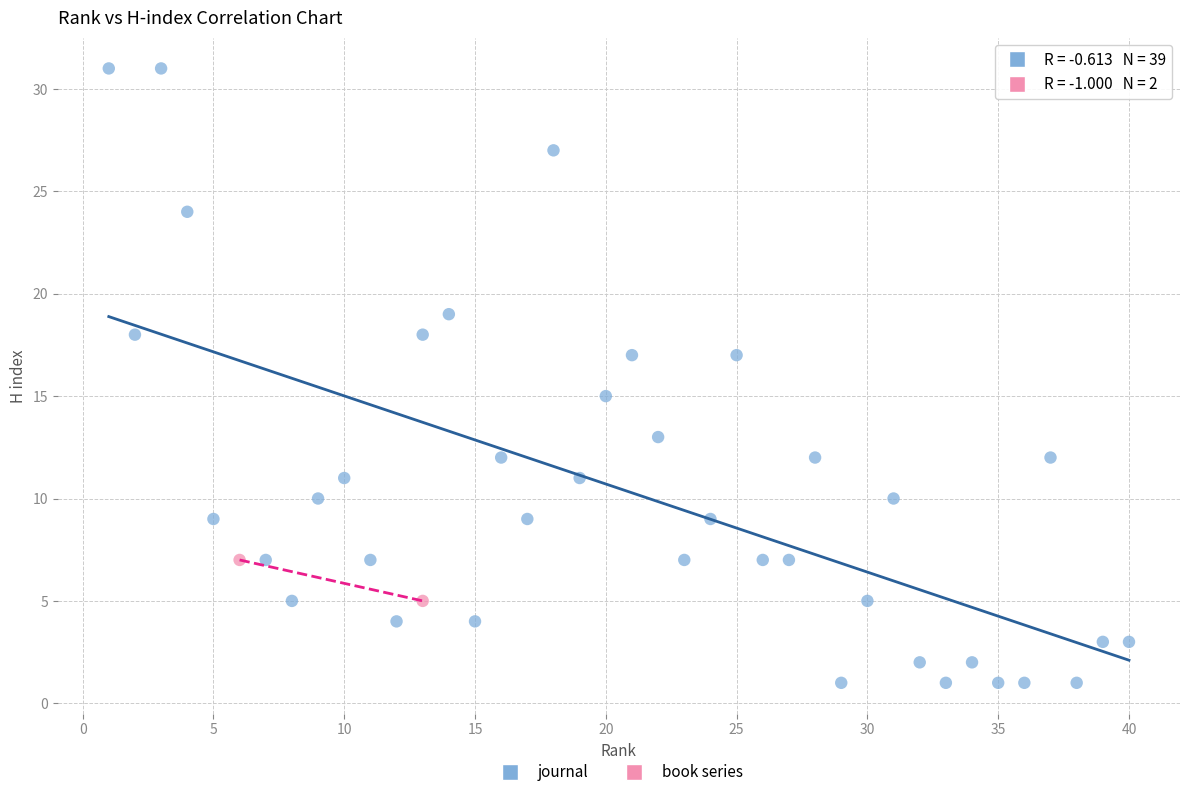

What are all the series names shown in the legend?

journal, book series